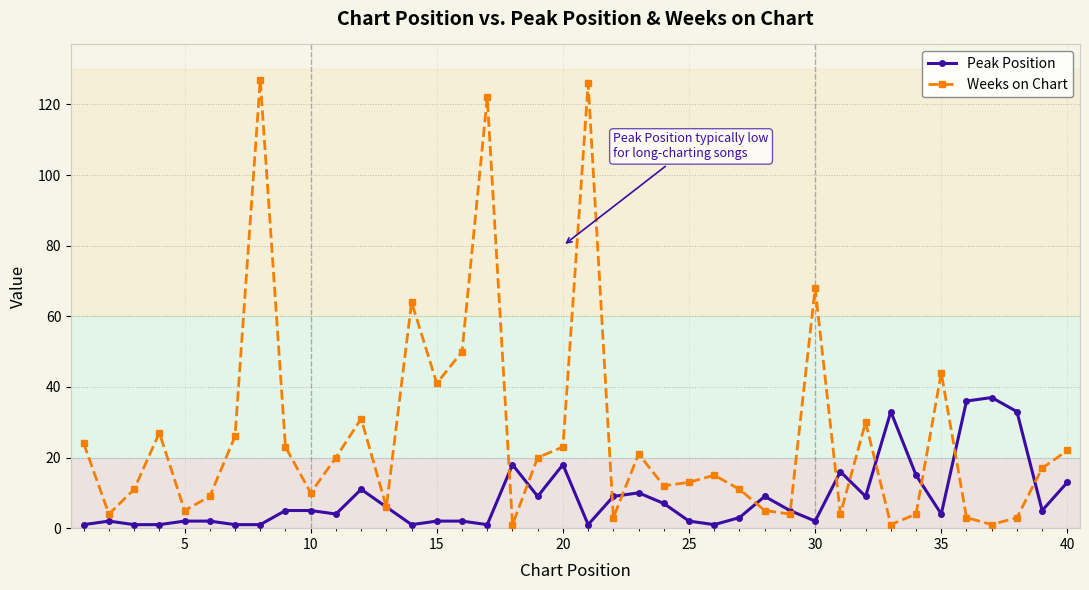

True or false: Peak Position has more than 0 interior local peaks.

True